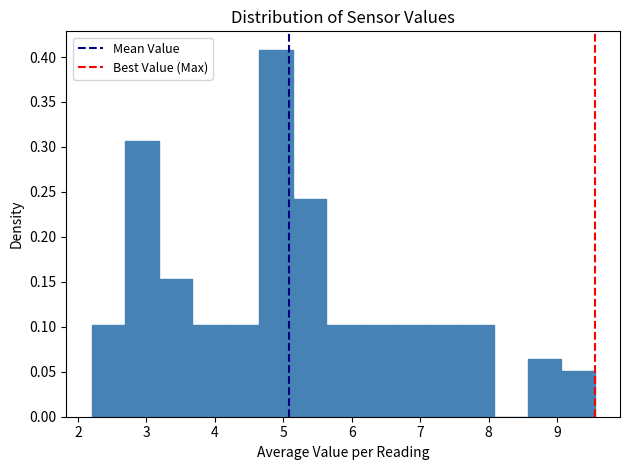

Reading left to right, list every bar in this chart as the range it spans on the x-axis followed by its height. Neither the bar edges nor the heights are printed on the chart, so give them approximately, as read against the axes.

2.20 to 2.69: 0.100
2.69 to 3.18: 0.305
3.18 to 3.67: 0.155
3.67 to 4.16: 0.100
4.16 to 4.65: 0.100
4.65 to 5.14: 0.410
5.14 to 5.63: 0.240
5.63 to 6.12: 0.100
6.12 to 6.61: 0.100
6.61 to 7.10: 0.100
7.10 to 7.59: 0.100
7.59 to 8.08: 0.100
8.08 to 8.57: 0
8.57 to 9.06: 0.065
9.06 to 9.55: 0.050